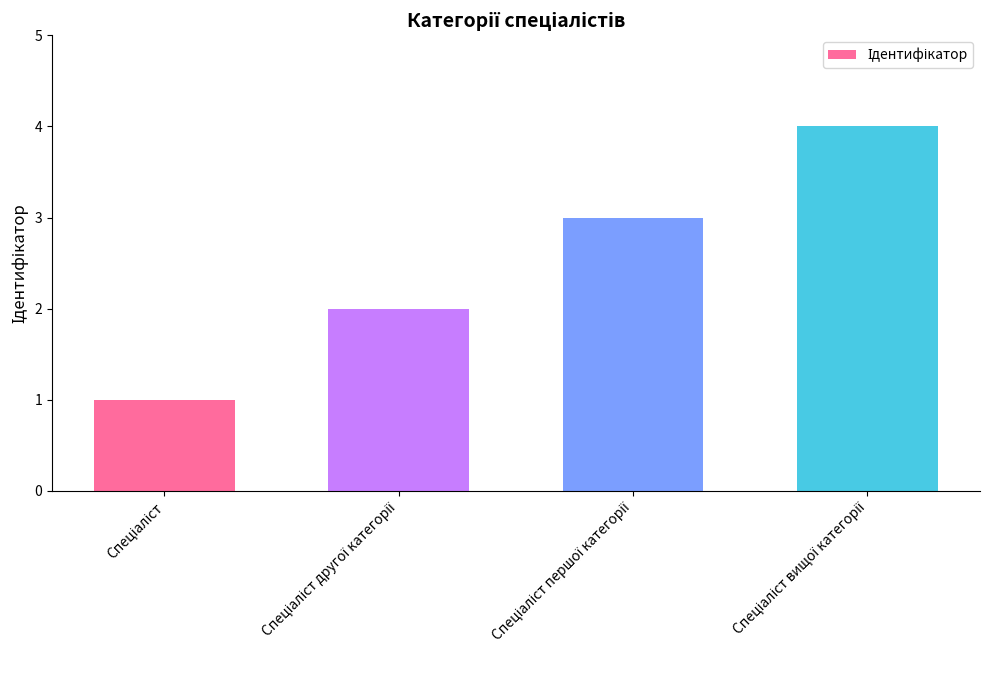

What is the greatest value displayed?

4